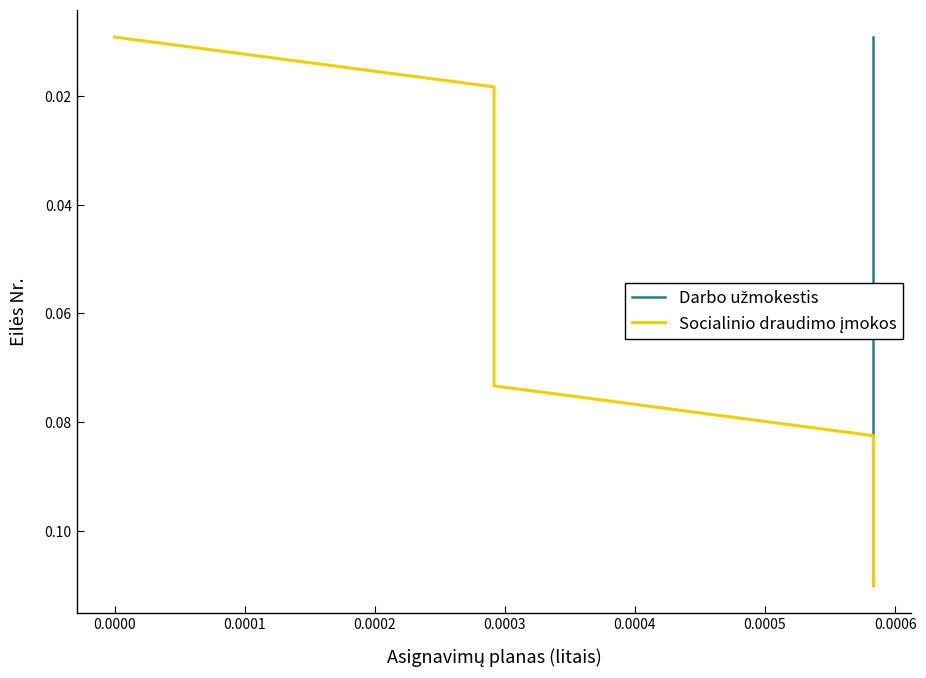

Reading right to left, transcribe all the data shown in this chart.

Darbo užmokestis: 0.1	0.1	0.1	0.1	0.1	0.1	0.1	0.0	0.0	0.0	0.0	0.0
Socialinio draudimo įmokos: 0.1	0.1	0.1	0.1	0.1	0.1	0.1	0.0	0.0	0.0	0.0	0.0